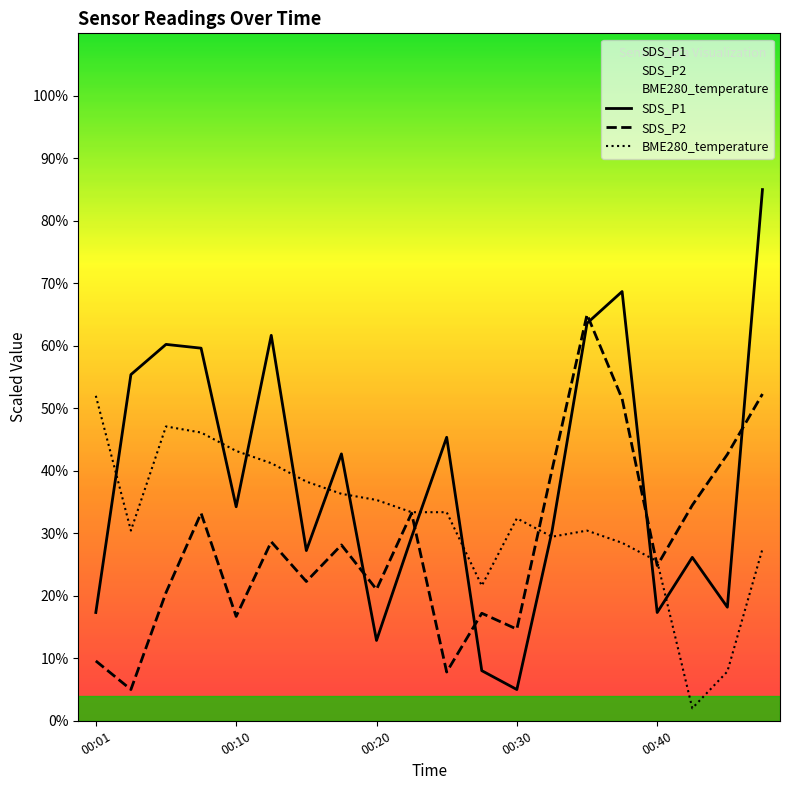

Which series has the largest range (max minus min)?

SDS_P1